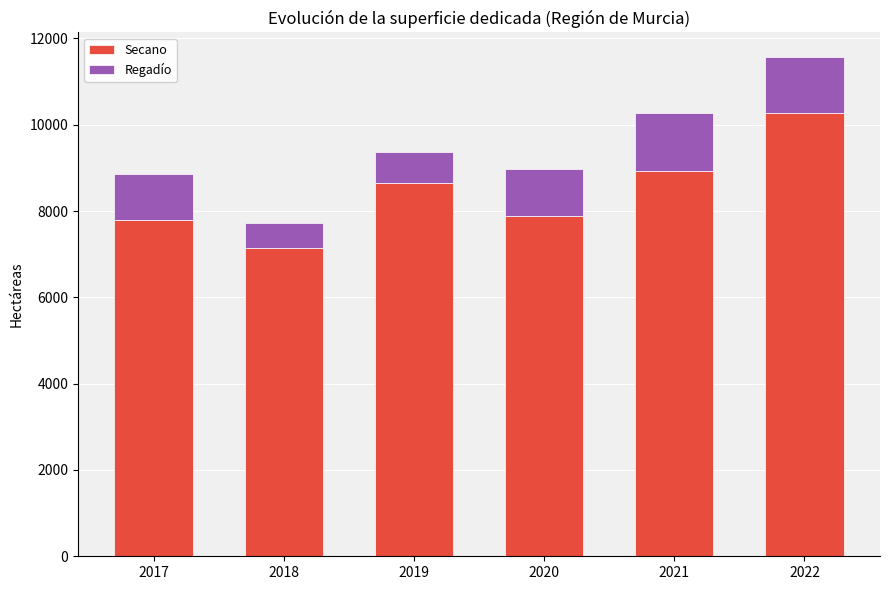

At which category is the sum across all series the highest?

2022